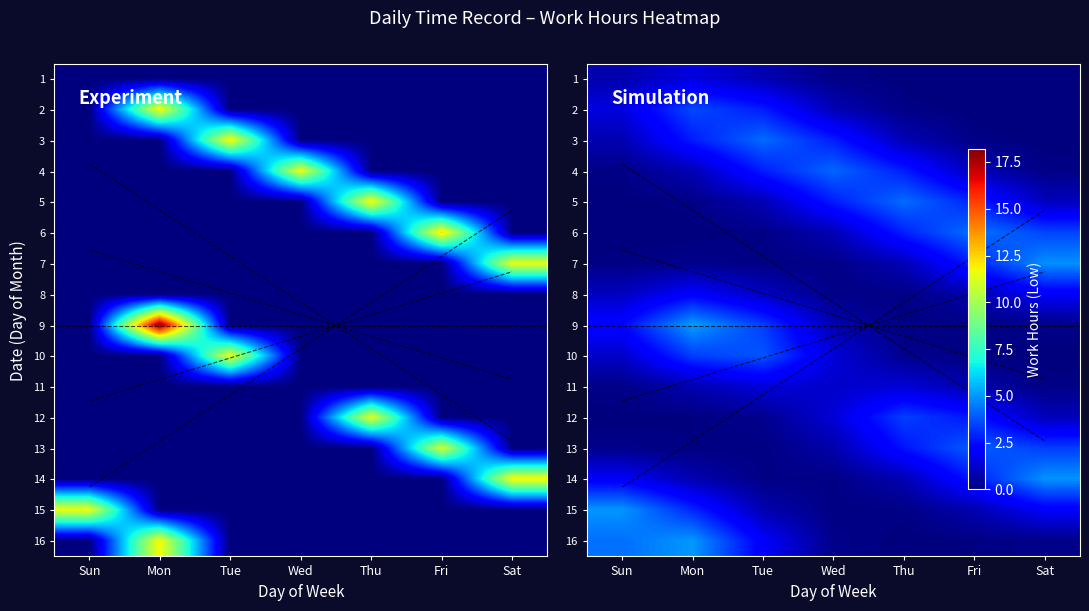

How many distinct data groups are displayed?

16